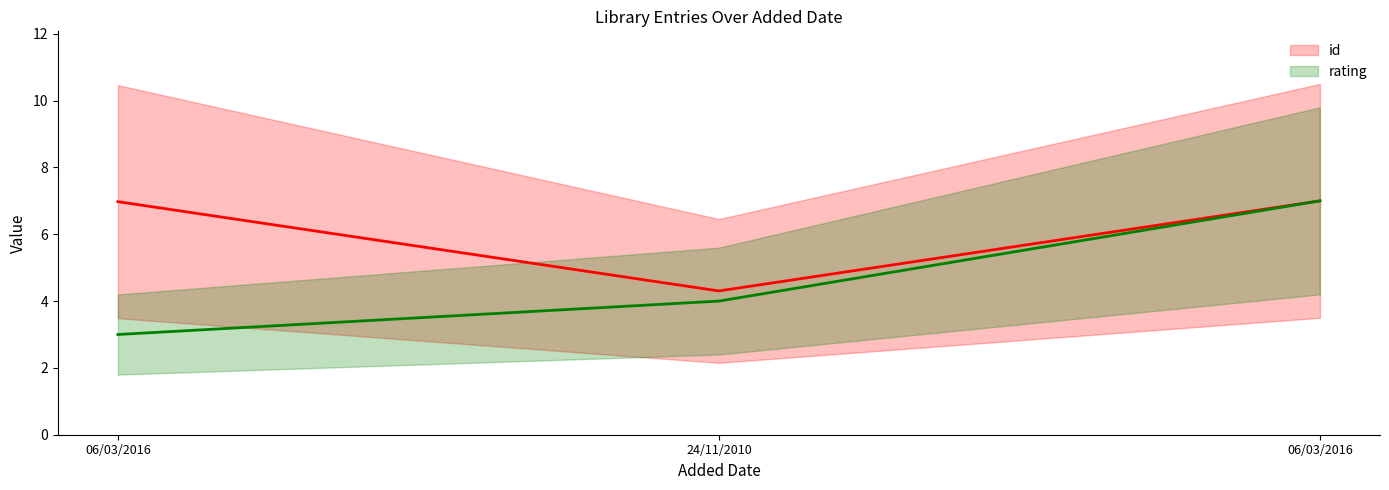

Which category has the highest value in the id series?

06/03/2016